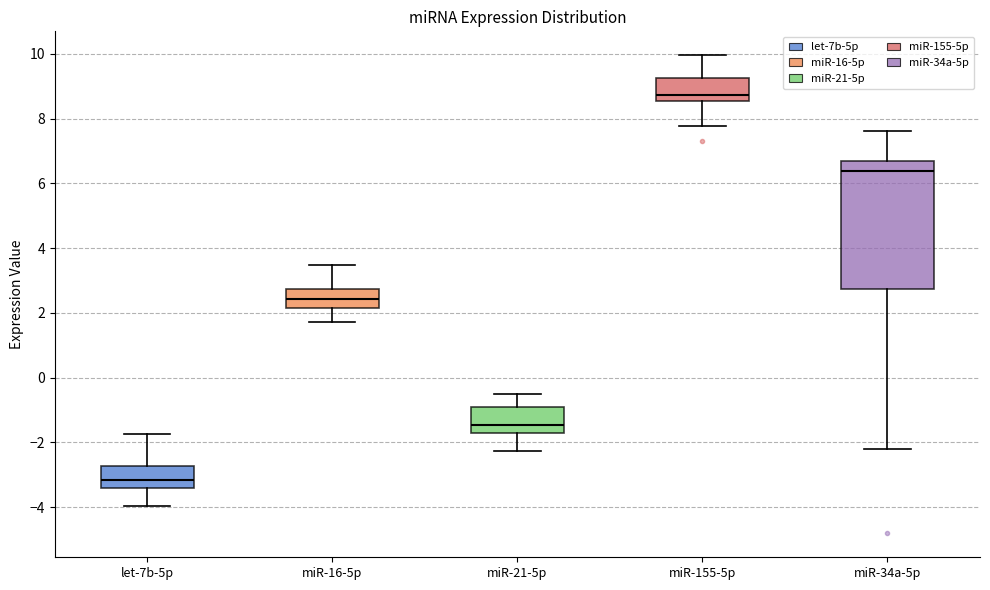

Reading left to right, transcribe this box plot: for each box, give where its median line is, the range the box spans, and where its two whiskers end, as read against the y-axis. The values are not printed on the chart, so give them approximately, as read against the axis.

let-7b-5p: median -3.2, box -3.4 to -2.8, whiskers -4.0 to -1.8
miR-16-5p: median 2.4, box 2.2 to 2.8, whiskers 1.8 to 3.4
miR-21-5p: median -1.4, box -1.8 to -0.8, whiskers -2.2 to -0.4
miR-155-5p: median 8.8, box 8.6 to 9.2, whiskers 7.8 to 10.0
miR-34a-5p: median 6.4, box 2.8 to 6.6, whiskers -2.2 to 7.6